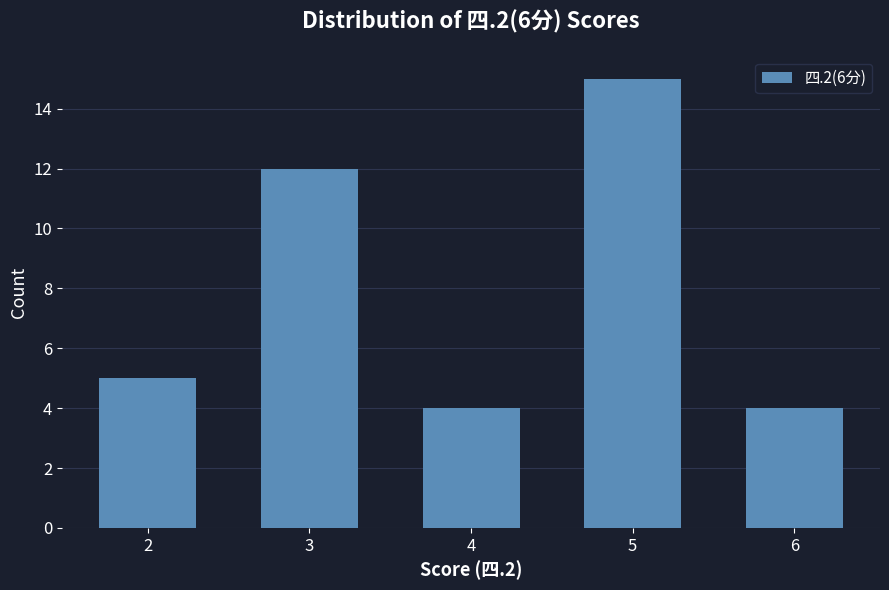

Does the chart contain stacked bars?

No